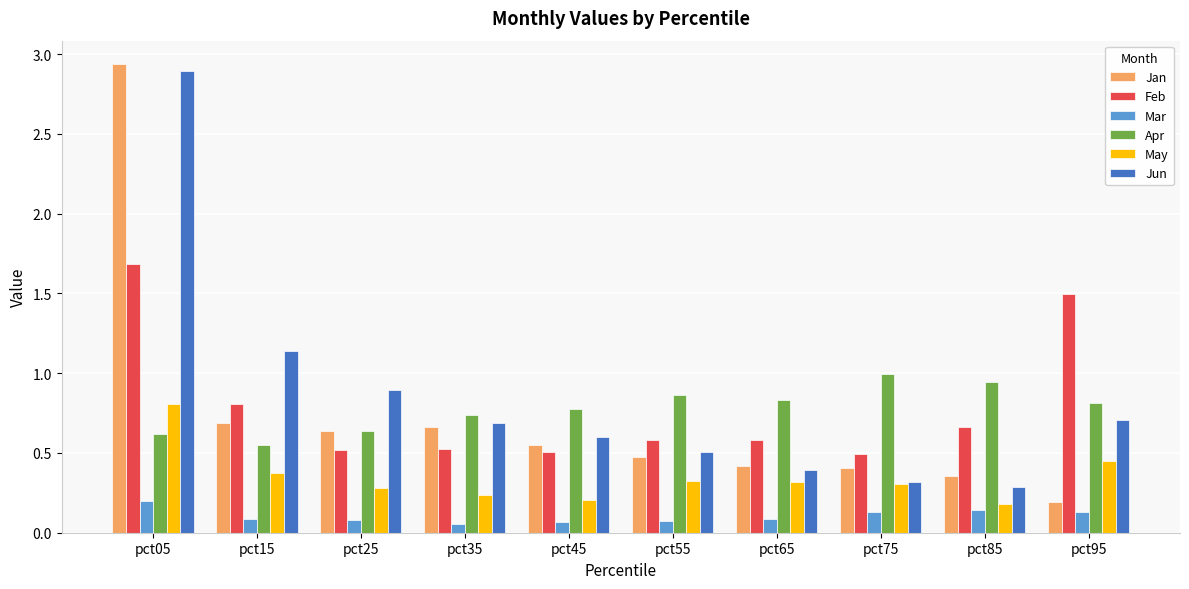

The Mar series shows 0.1 at pct75. True or false?

True